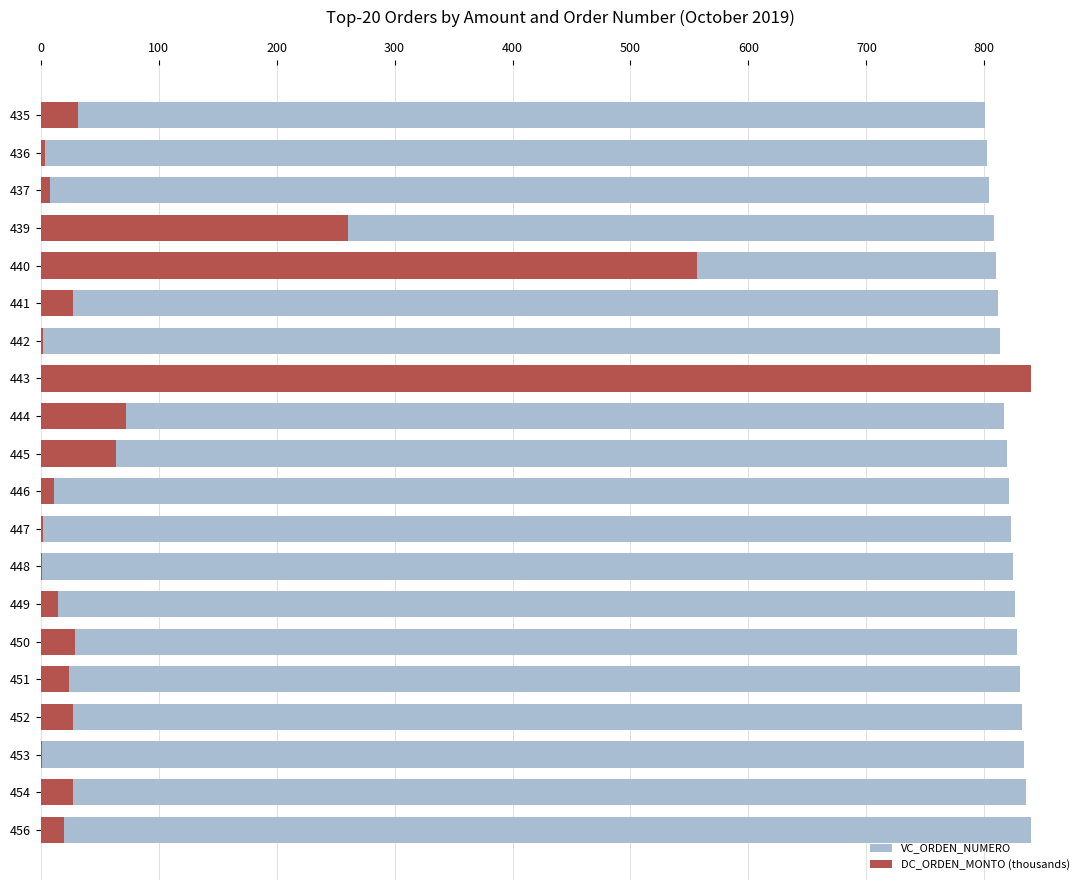

Which series has the widest spread of values?

DC_ORDEN_MONTO (thousands)